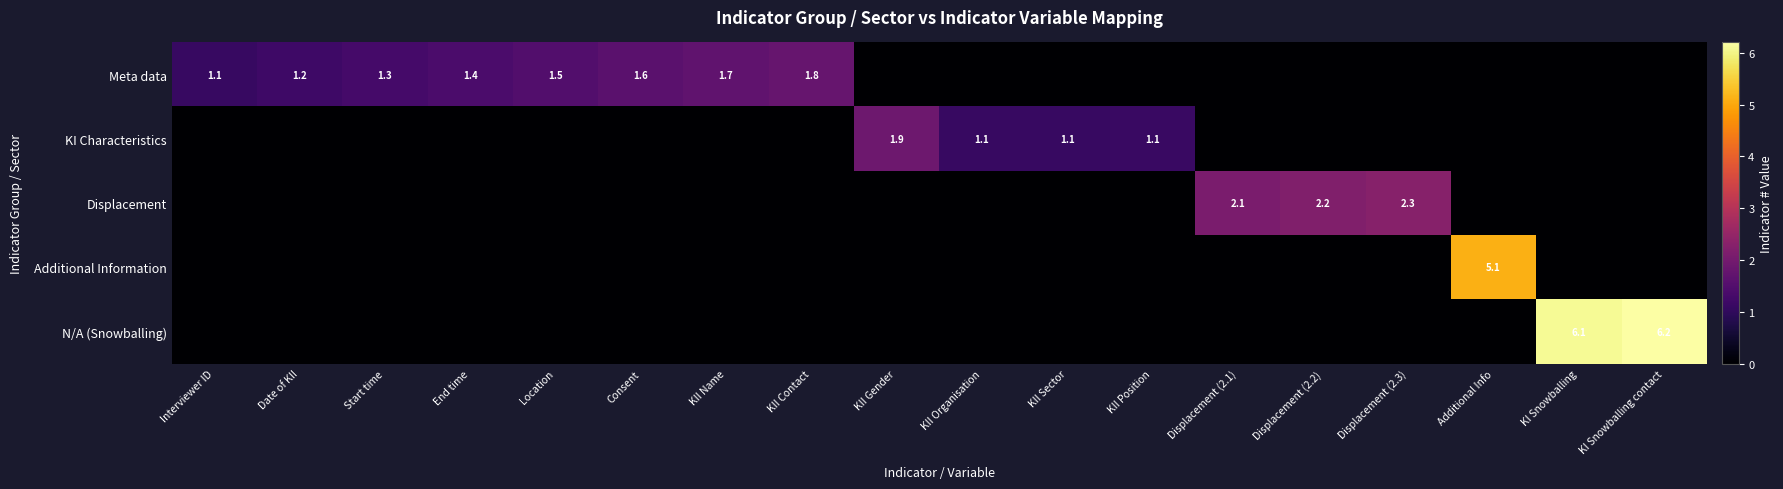

True or false: Meta data has a value of 1.4 at End time.

True